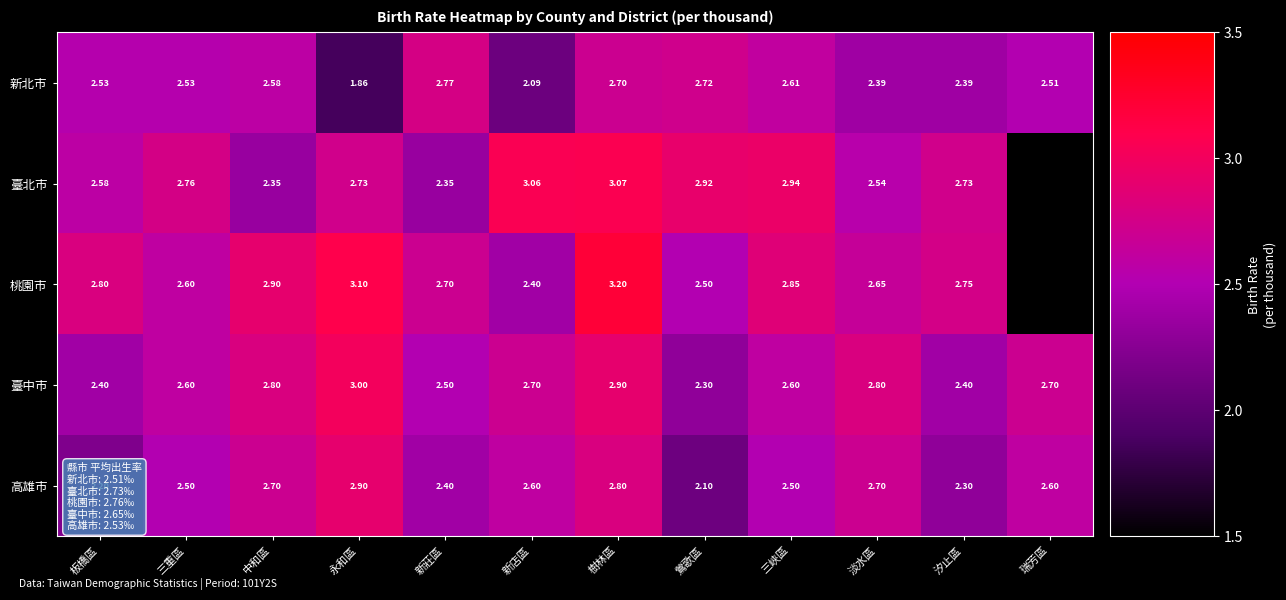

At which category is the sum across all series the highest?

樹林區